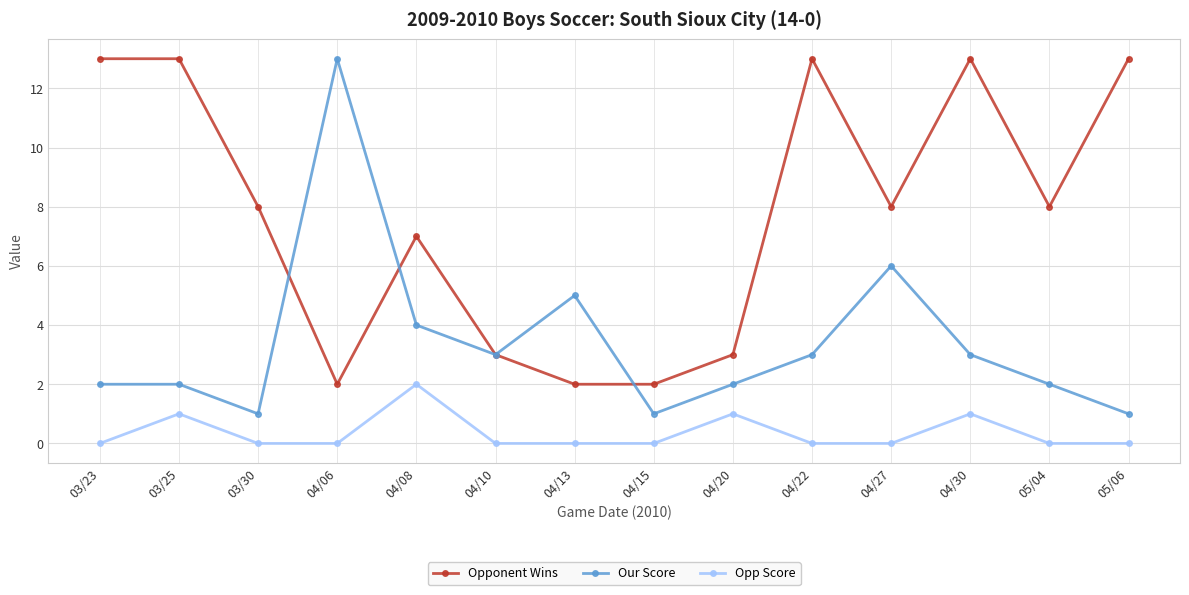

Is this an area chart (filled region under the line)?

No